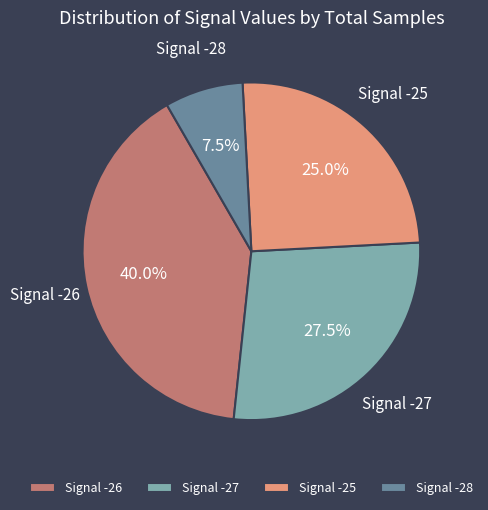

Which slice is the largest?

Signal -26